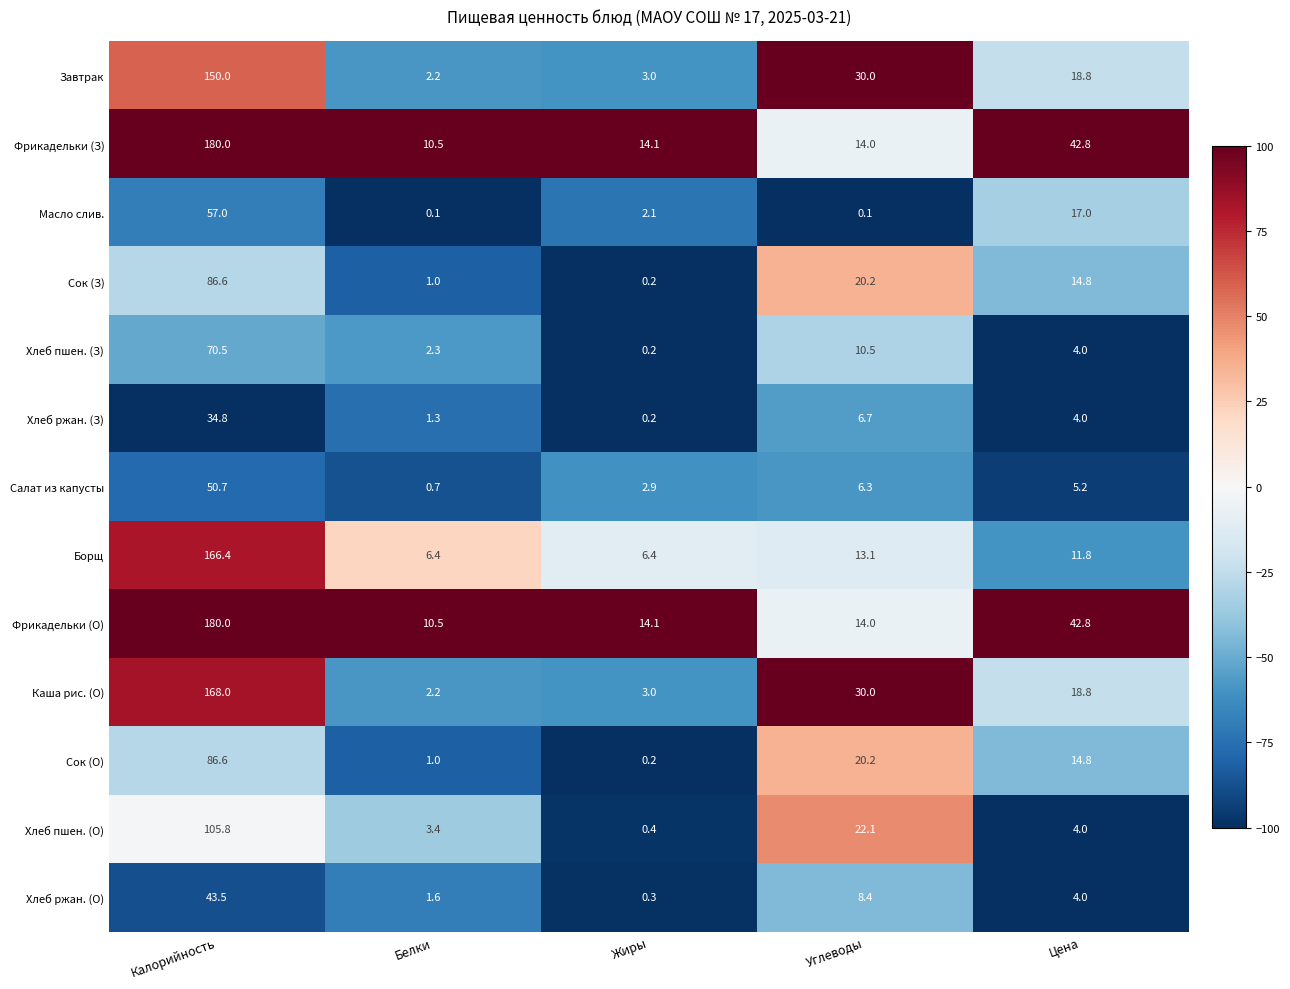

Is the value of Хлеб пшен. (О) at Жиры greater than the value of Сок (О) at Белки?

No